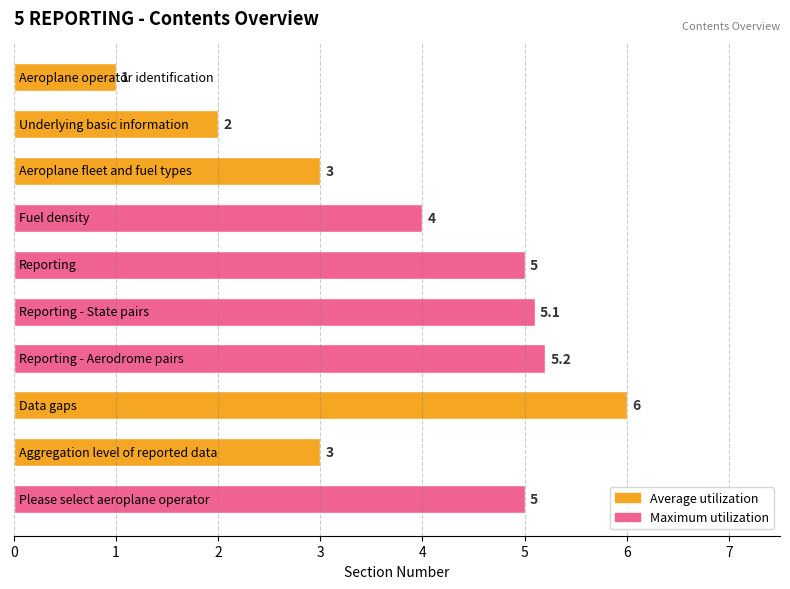

What is the average value?

3.9